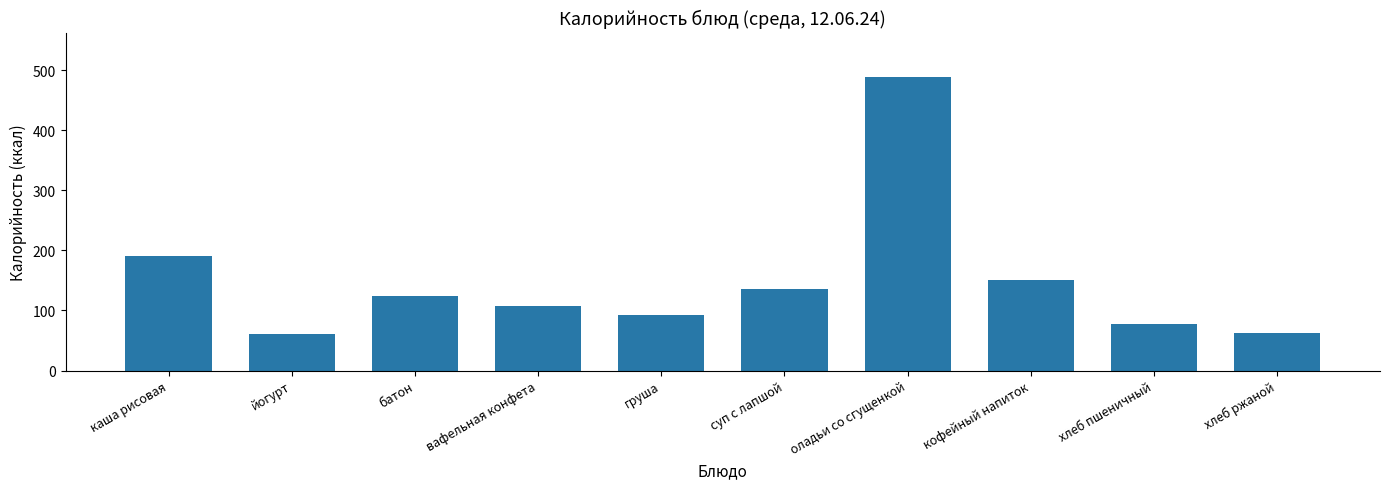

What is the label of the 3rd bar from the right?

кофейный напиток